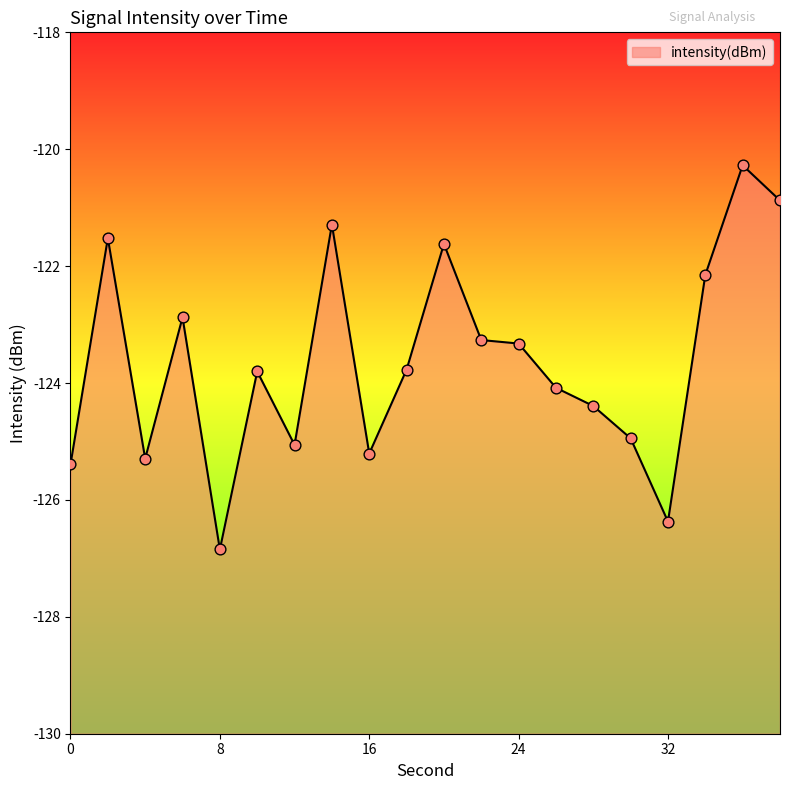

What is the change in value from 16 to 32?

-1.2